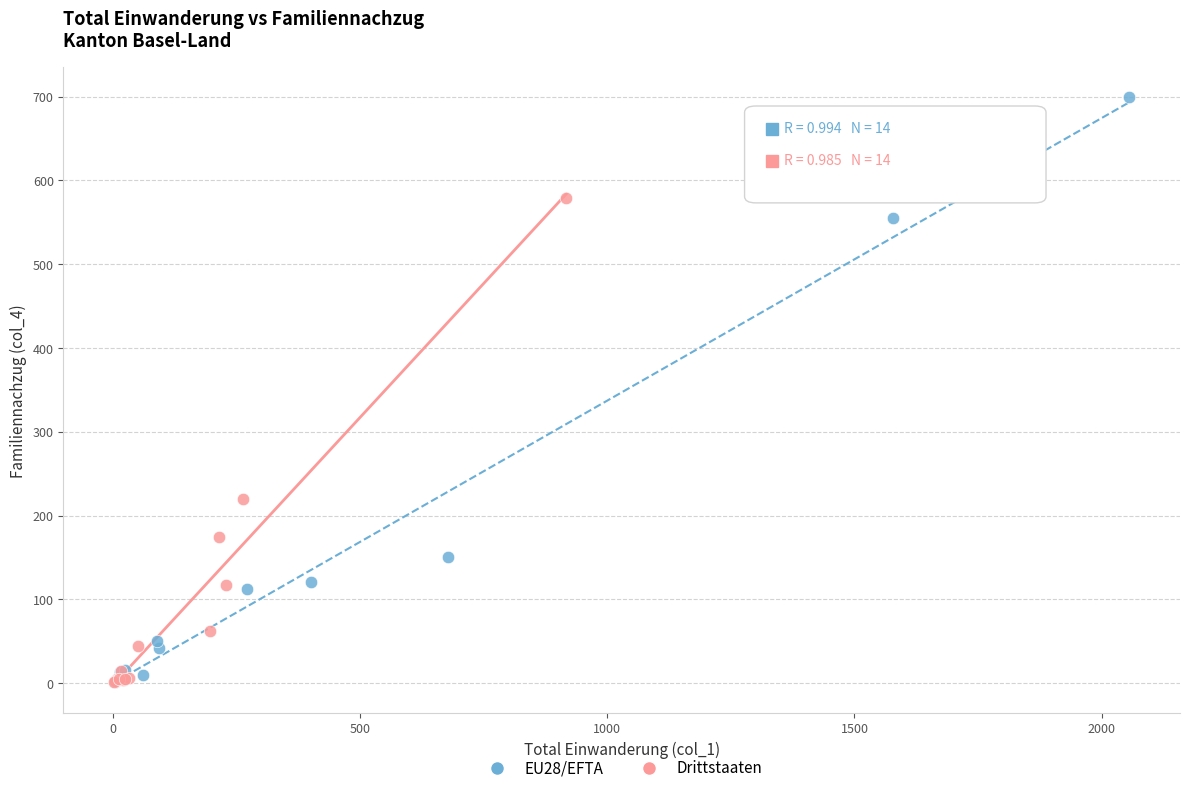

Which series has the largest Y range (max minus min)?

EU28/EFTA